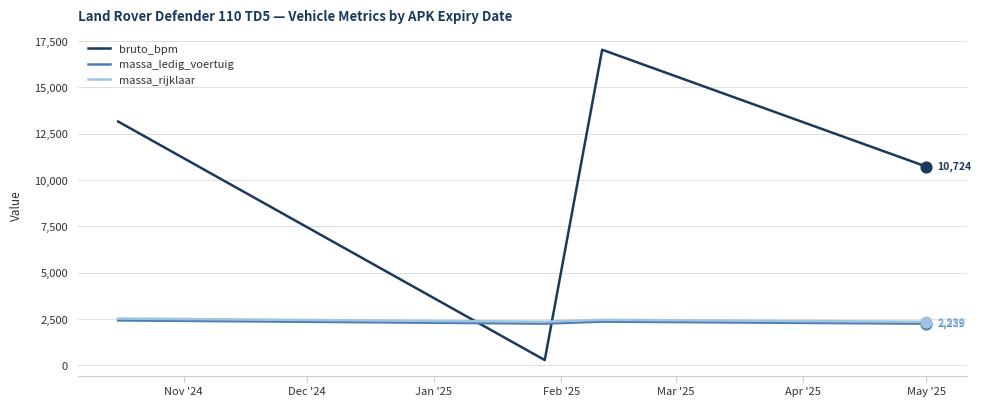

Which series has the largest total across all categories?

bruto_bpm